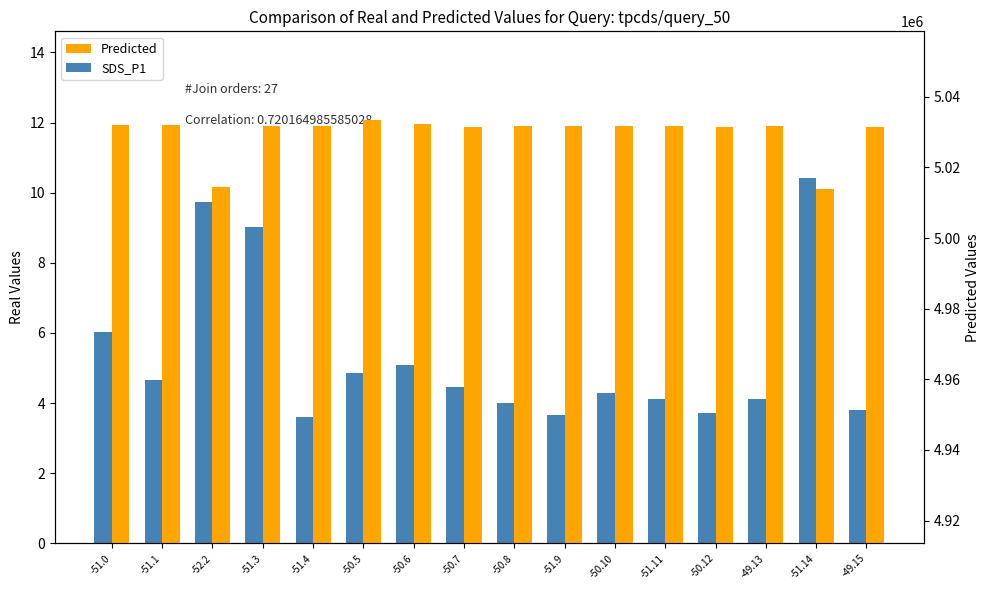

Which series changed the most between -51.0 and -51.4?

Predicted